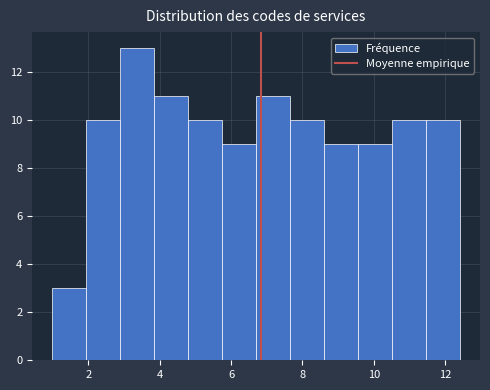

Reading left to right, list every bar in this chart as the range it spans on the x-axis followed by its height. Neither the bar edges nor the heights are printed on the chart, so give them approximately, as read against the axes.

1.00 to 1.95: 3
1.95 to 2.90: 10
2.90 to 3.85: 13
3.85 to 4.80: 11
4.80 to 5.75: 10
5.75 to 6.70: 9
6.70 to 7.65: 11
7.65 to 8.60: 10
8.60 to 9.55: 9
9.55 to 10.50: 9
10.50 to 11.45: 10
11.45 to 12.40: 10